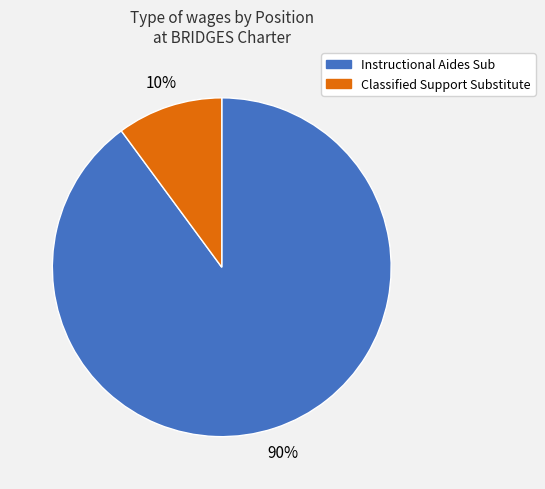

How many slices are in this pie chart?

2